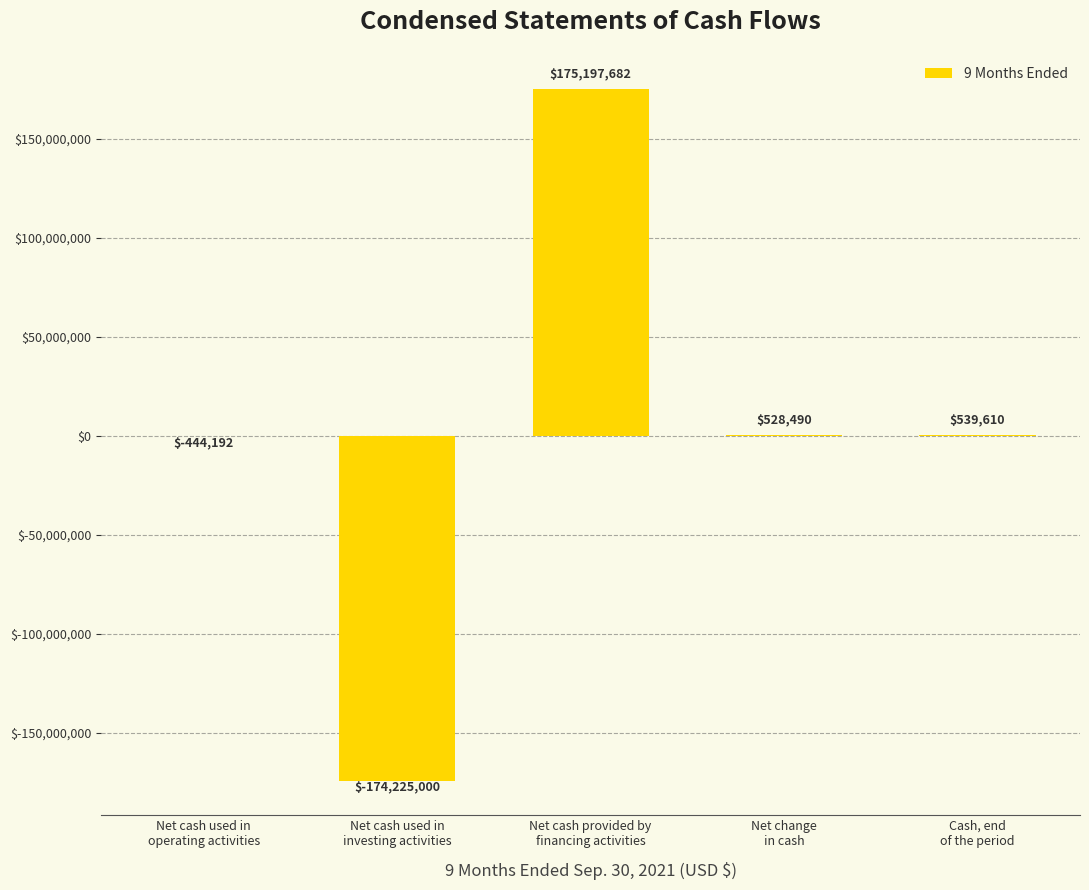

Are the bars grouped side by side (vs. stacked)?

No